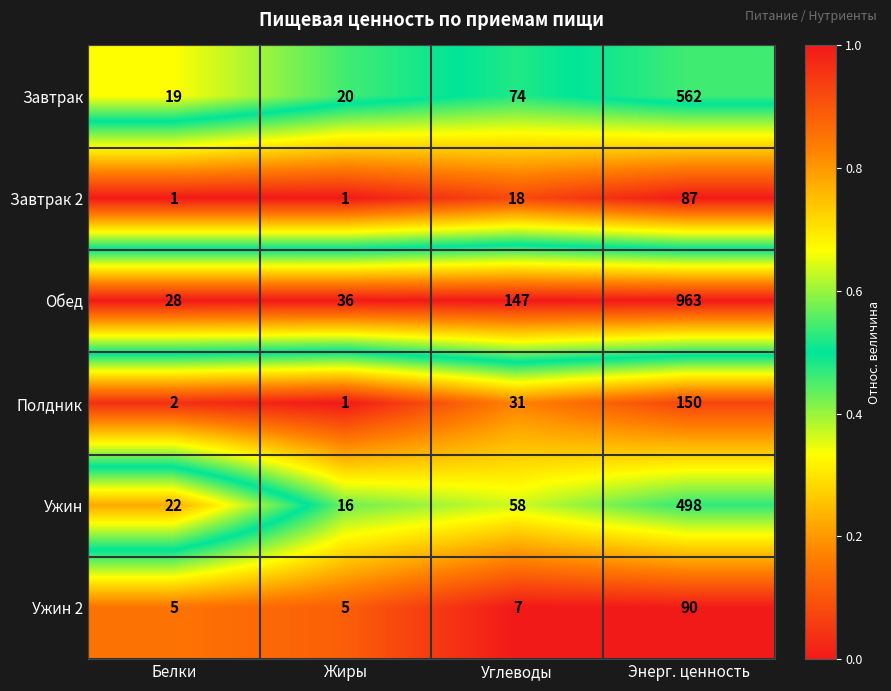

Rank the series by their maximum value, from highest to lowest.

Обед, Завтрак, Ужин, Полдник, Ужин 2, Завтрак 2